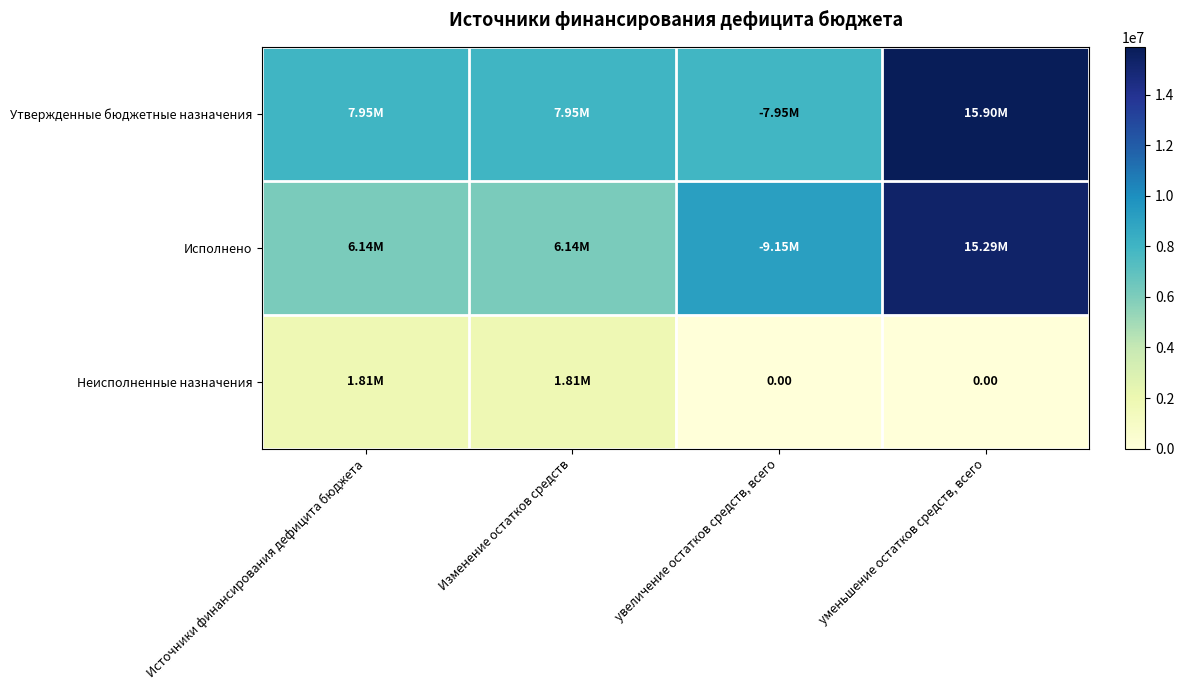

List the labels in order of Утвержденные бюджетные назначения value, largest first.

уменьшение остатков средств, всего, Источники финансирования дефицита бюджета, Изменение остатков средств, увеличение остатков средств, всего